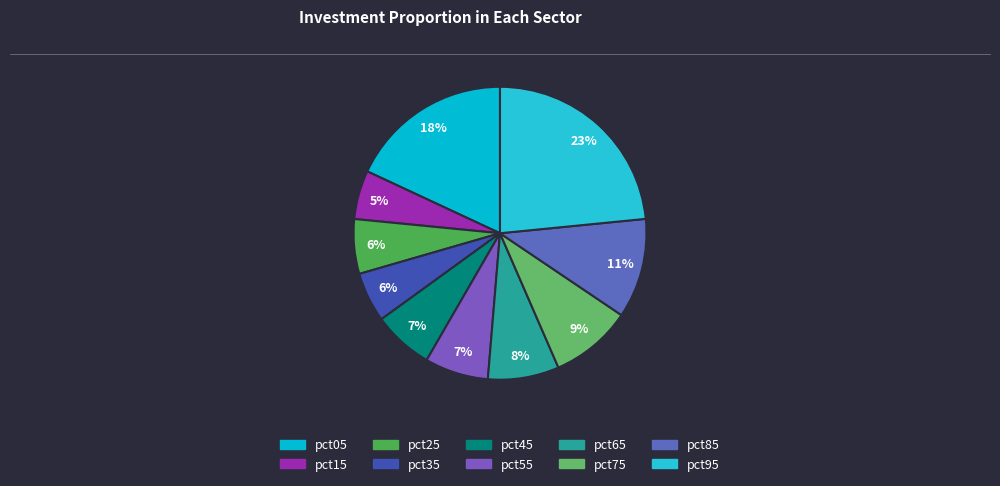

What percentage is the pct95 slice, to the nearest percent?

23%